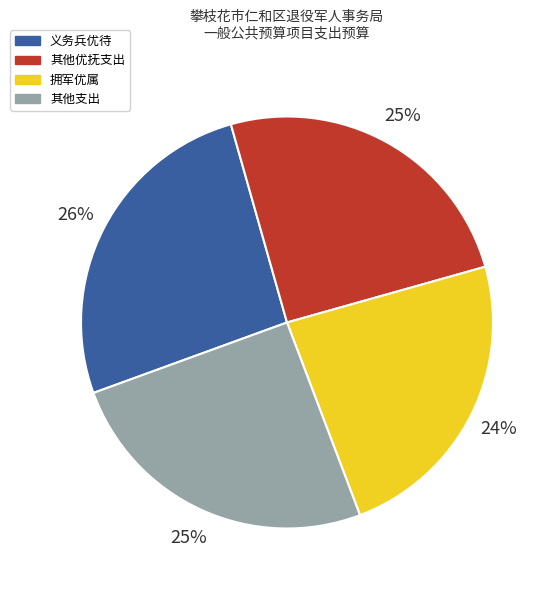

True or false: 拥军优属 accounts for 24% of the total.

True